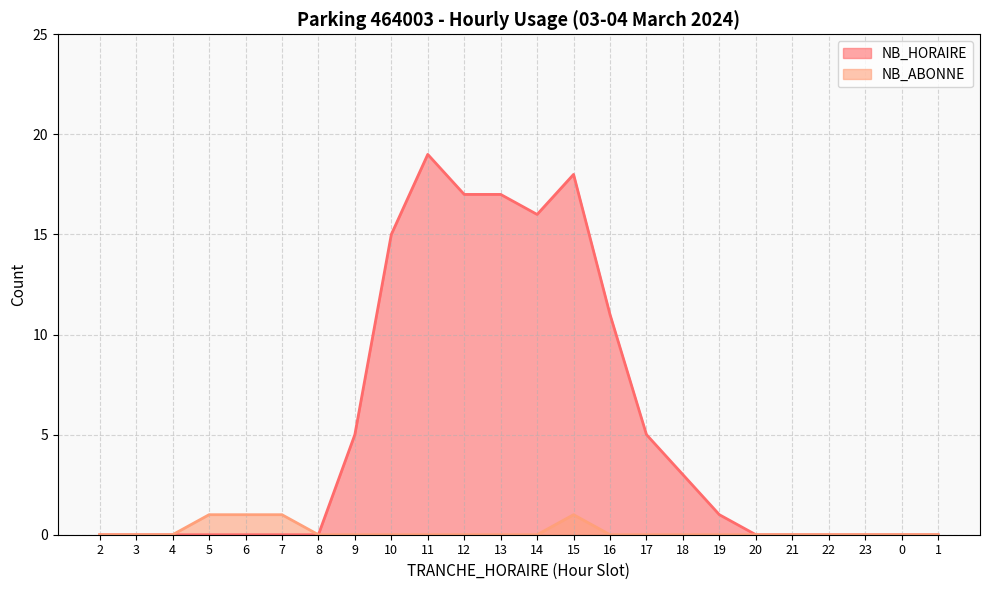

List the labels in order of NB_HORAIRE value, smallest first.

2, 3, 4, 5, 6, 7, 8, 20, 21, 22, 23, 0, 1, 19, 18, 9, 17, 16, 10, 14, 12, 13, 15, 11